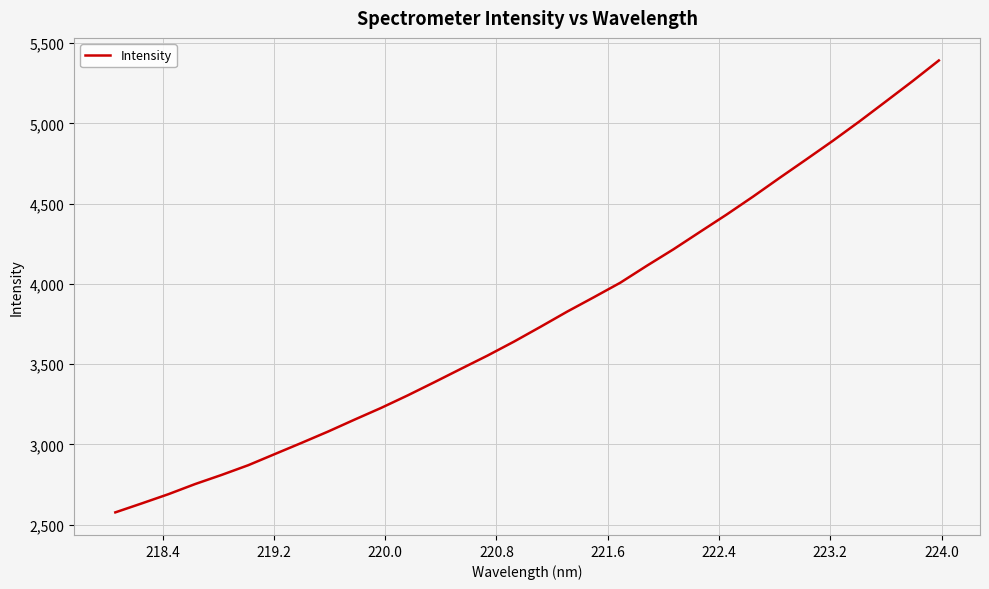

What is the smallest value displayed?

2576.1